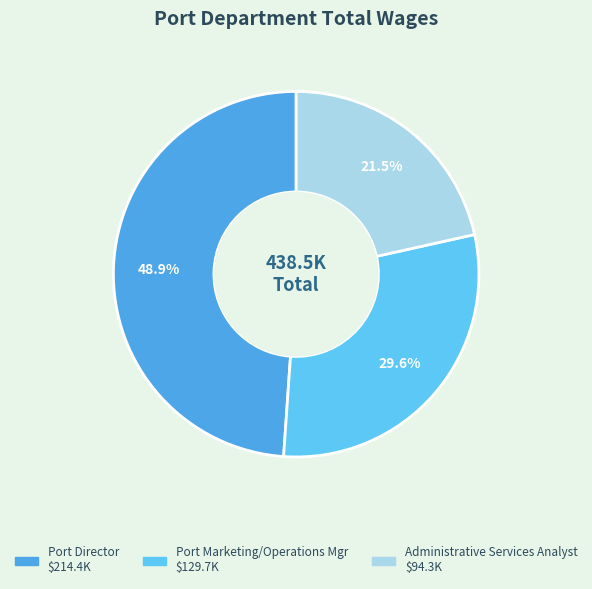

To the nearest percent, what is the difference between the Port Director and Port Marketing/Operations Mgr slice percentages?

19%